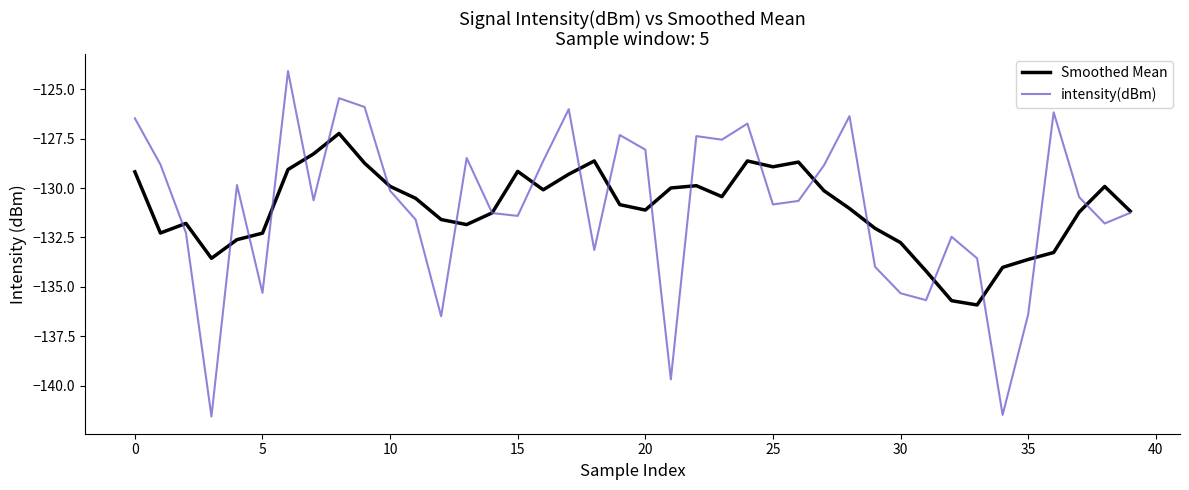

Rank the series by their maximum value, from lowest to highest.

Smoothed Mean, intensity(dBm)